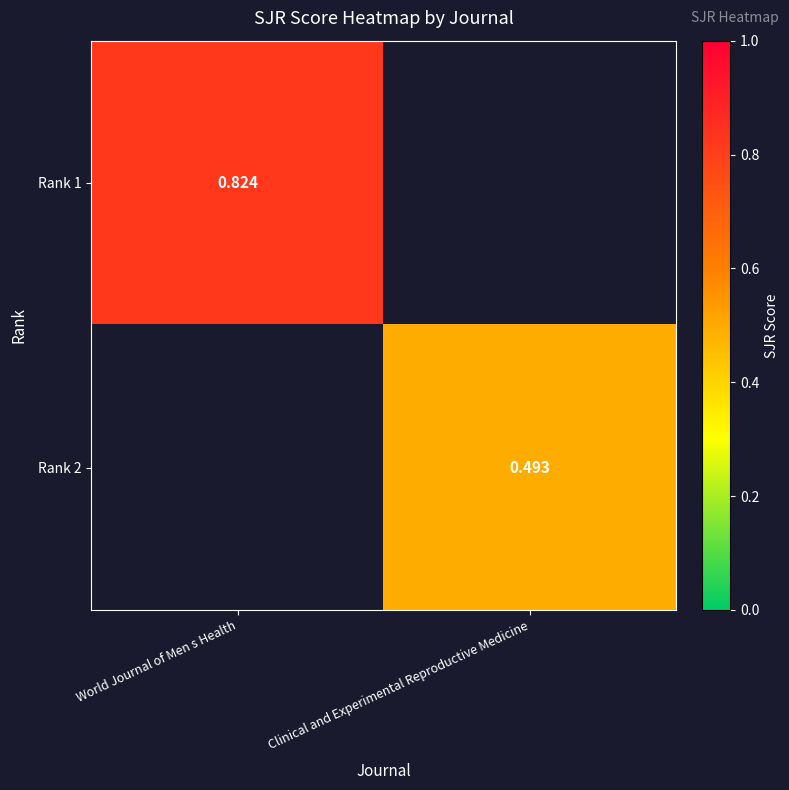

How many data points in Rank 2 are above 0?

1